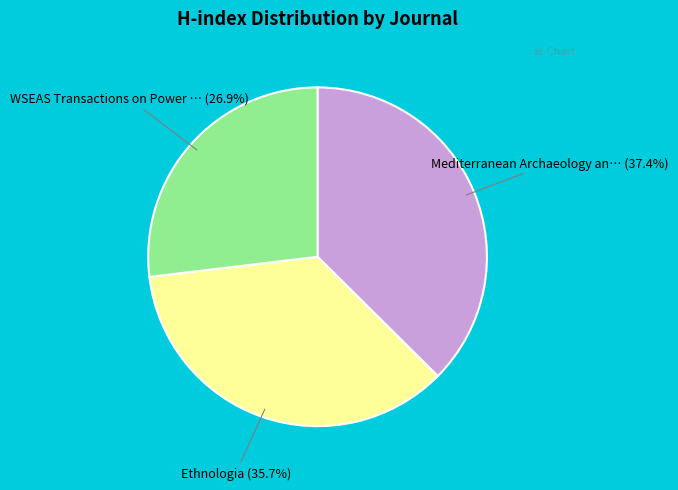

What is the largest slice in the pie chart?

Mediterranean Archaeology an…